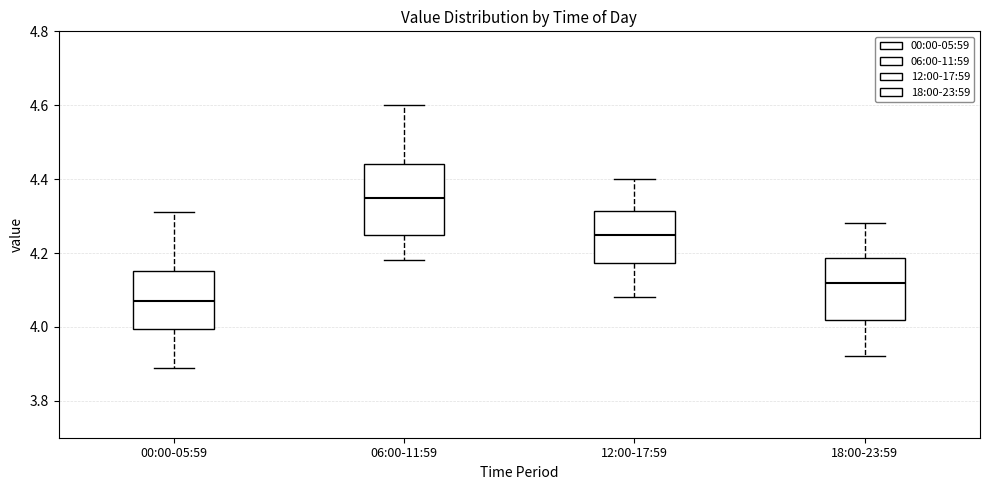

Comparing the boxes themselves (not the whiskers), which one is the tallest?

06:00-11:59